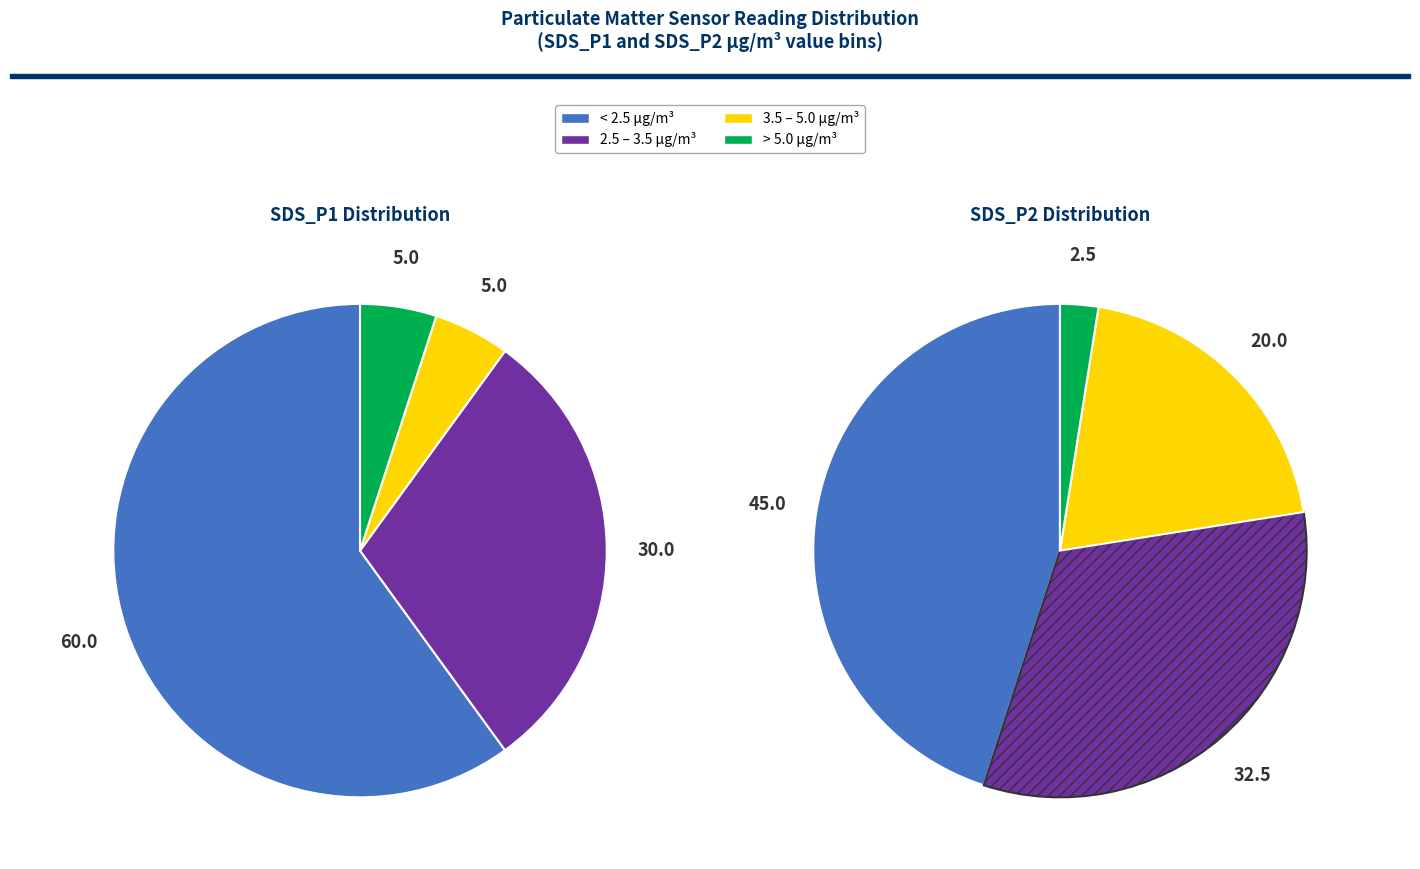

Is there a majority slice in this chart?

No